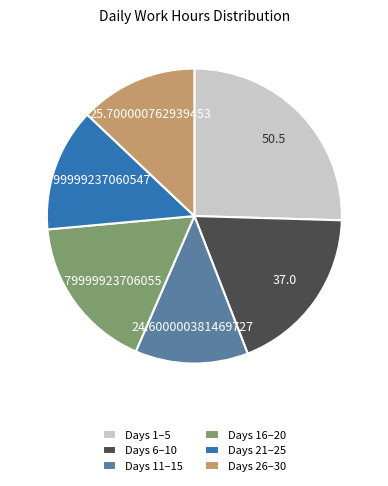

Does Days 21–25 represent more than half of the total?

No